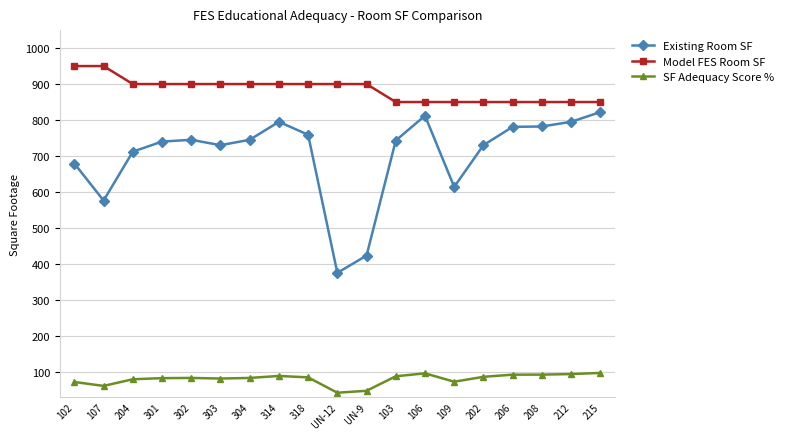

What is the label of the 7th point from the right?

106